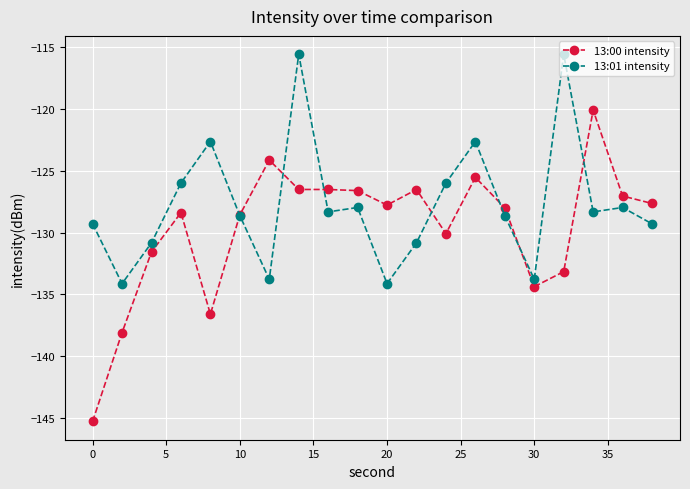

What is the value of the 13:01 intensity point at the 6th from the left?

-128.6